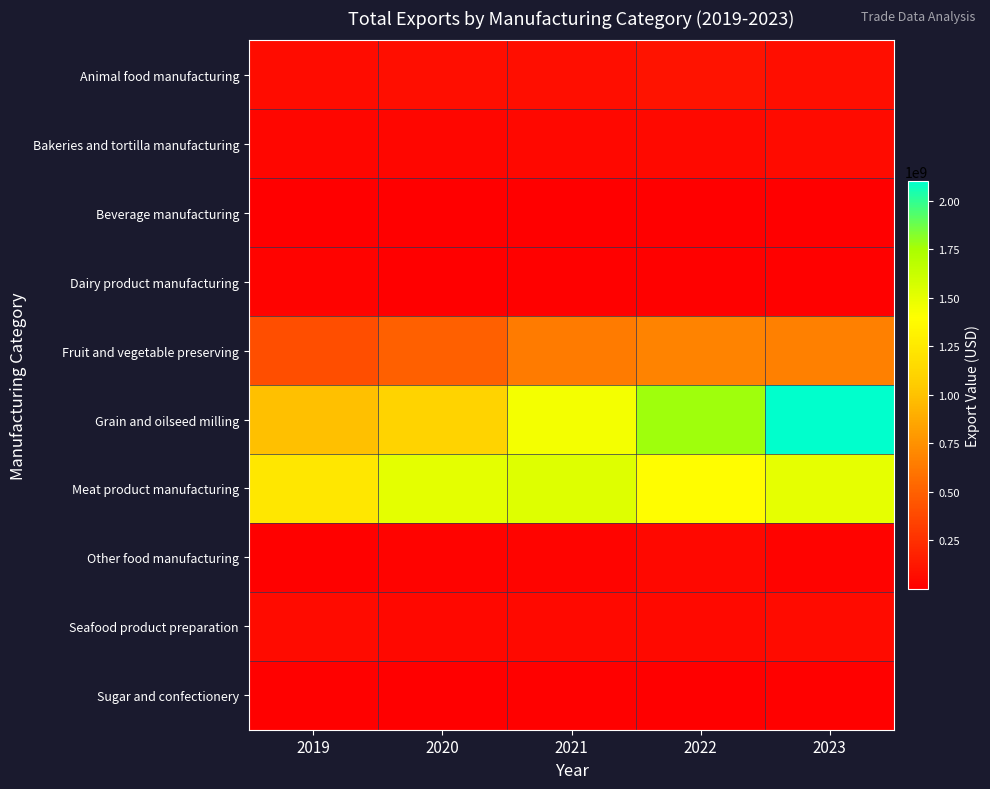

Which series has the widest spread of values?

Grain and oilseed milling